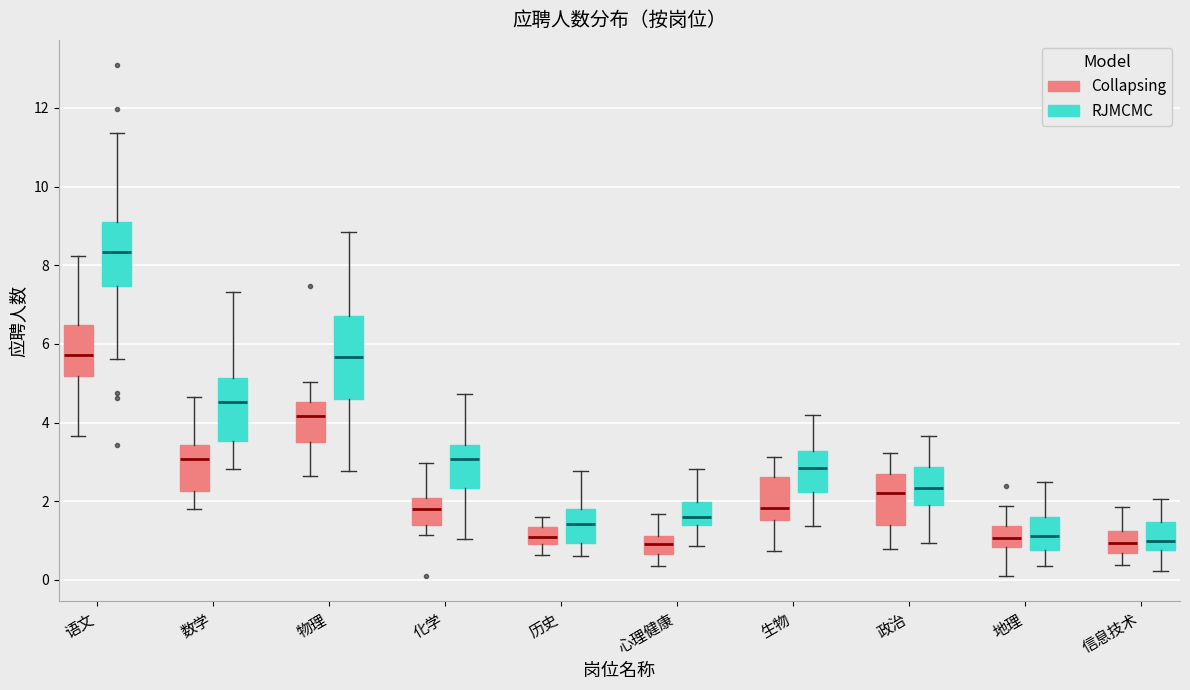

Where does the upper whisker of the box for 信息技术 (Collapsing) end on the y-axis? The values are not printed on the chart, so give them approximately, as read against the axis.

1.8